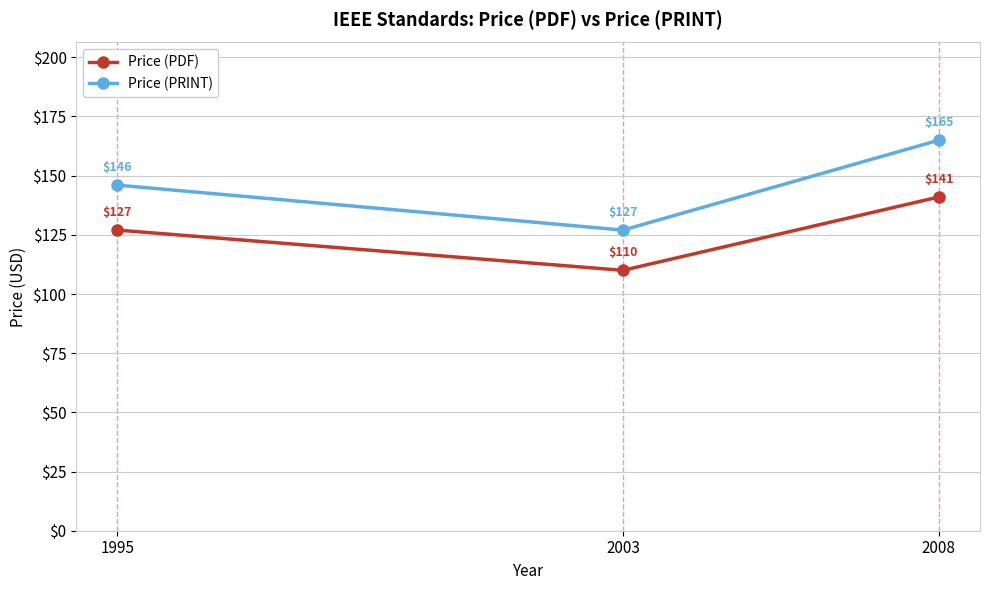

What is the total value across all series at 2008?

306